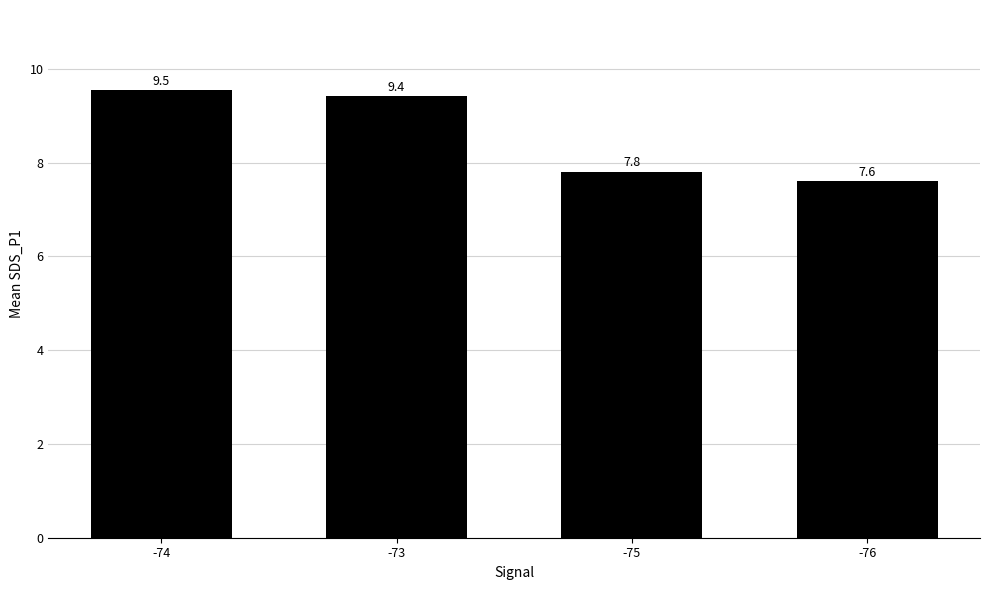

Rank the categories by value from lowest to highest.

-76, -75, -73, -74